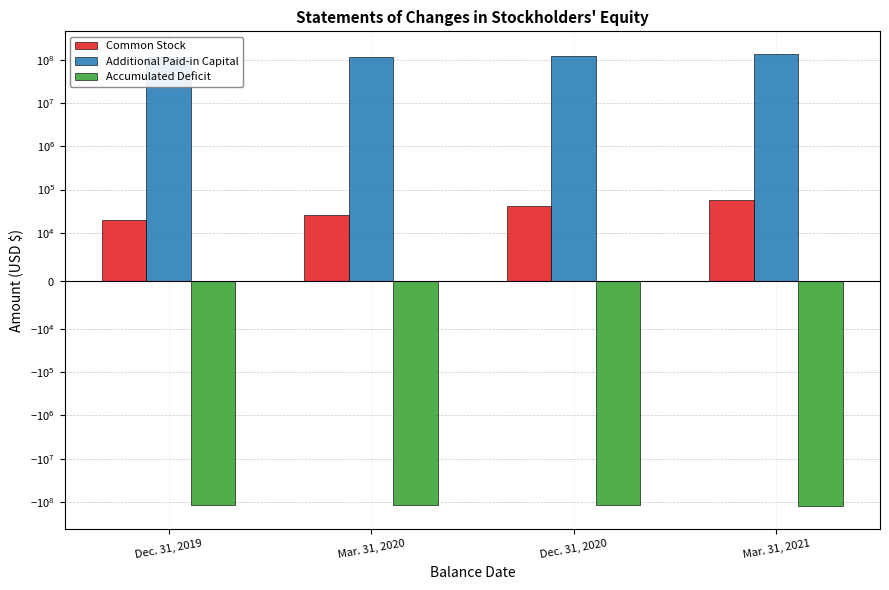

What position from the right is Mar. 31, 2021?

1